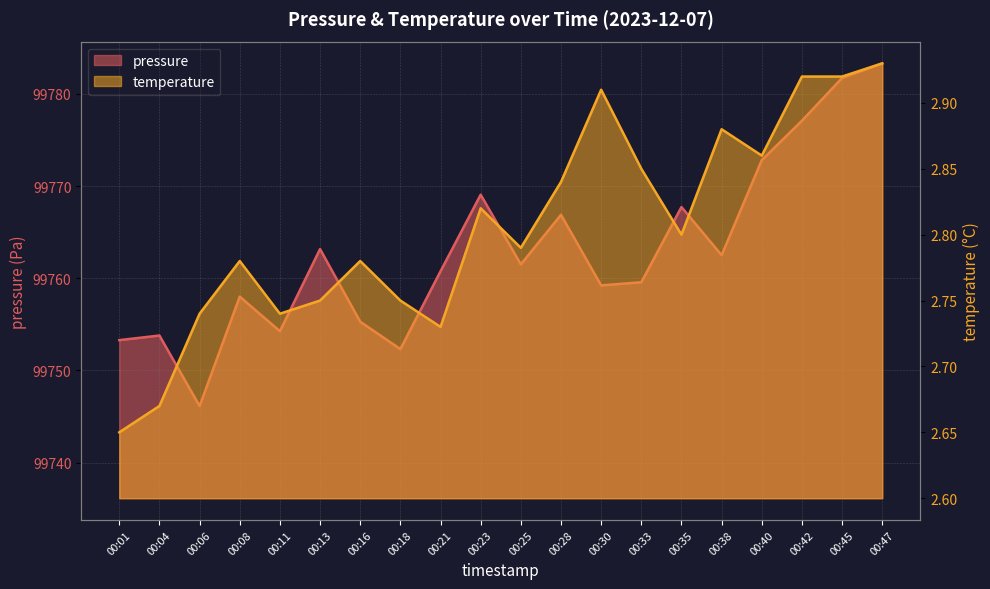

True or false: temperature and pressure intersect in this chart.

False